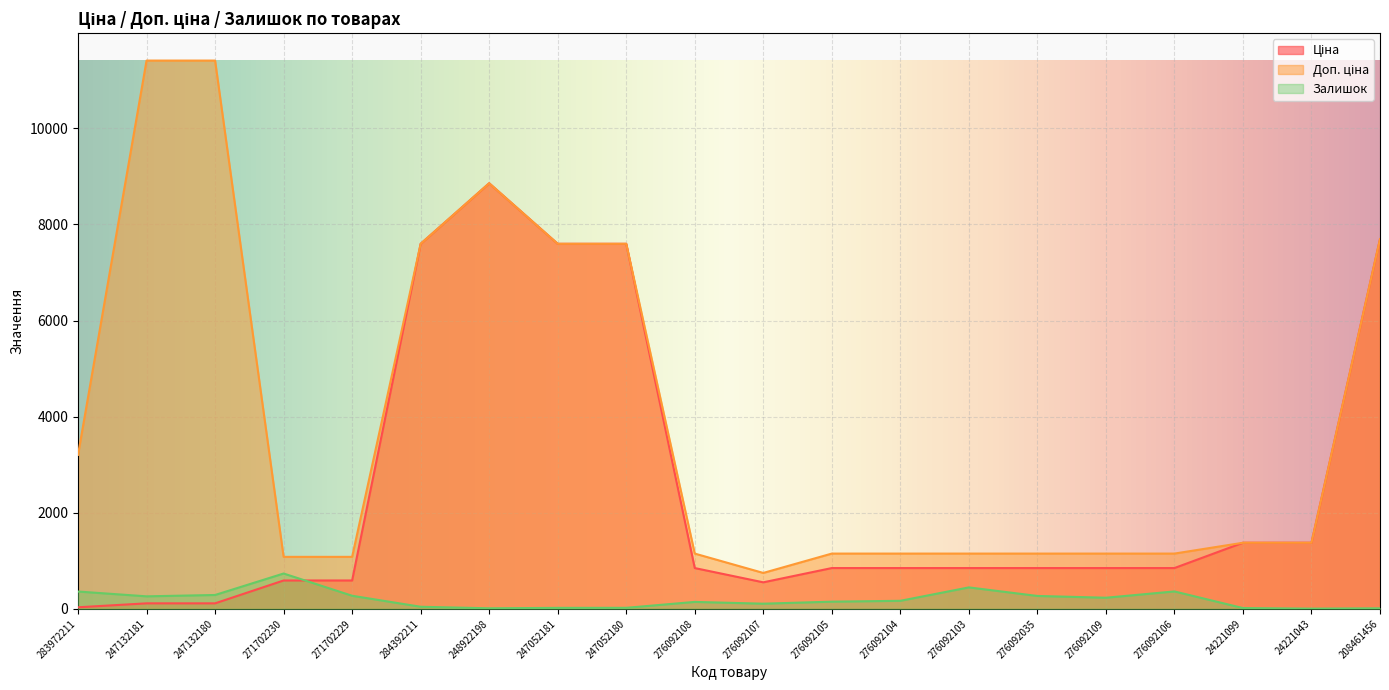

How many interior local valleys does the Залишок series have?

5